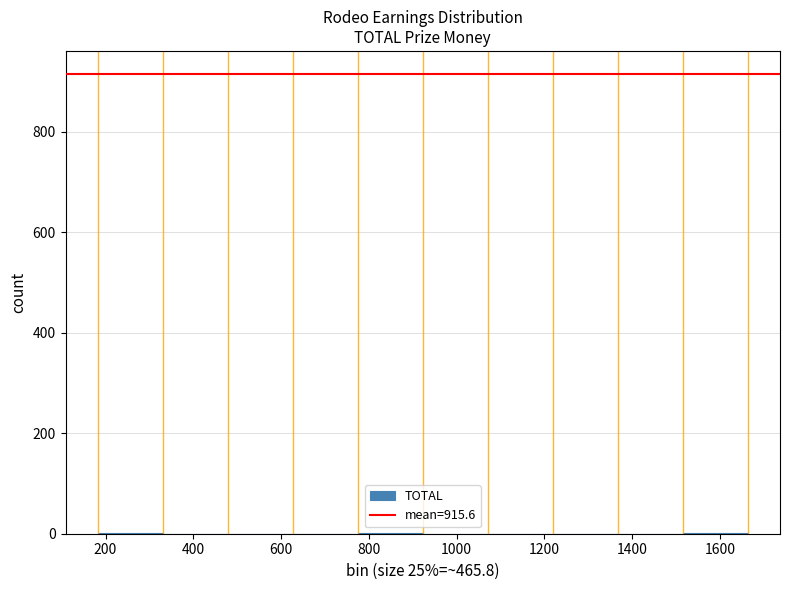

Reading left to right, transcribe this chart: for each bar, give the range it covers on the x-axis and its height. Neither the bar edges nor the heights are printed on the chart, so give them approximately, as read against the axes.

180 to 340: under 20
340 to 480: 0
480 to 620: 0
620 to 780: 0
780 to 920: under 20
920 to 1080: 0
1080 to 1220: 0
1220 to 1360: 0
1360 to 1520: 0
1520 to 1660: under 20